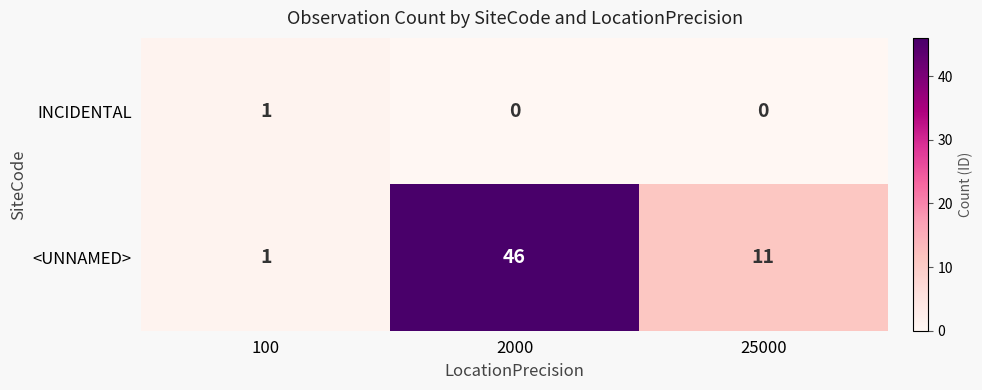

Count the INCIDENTAL values in the range 0 to 1.

3